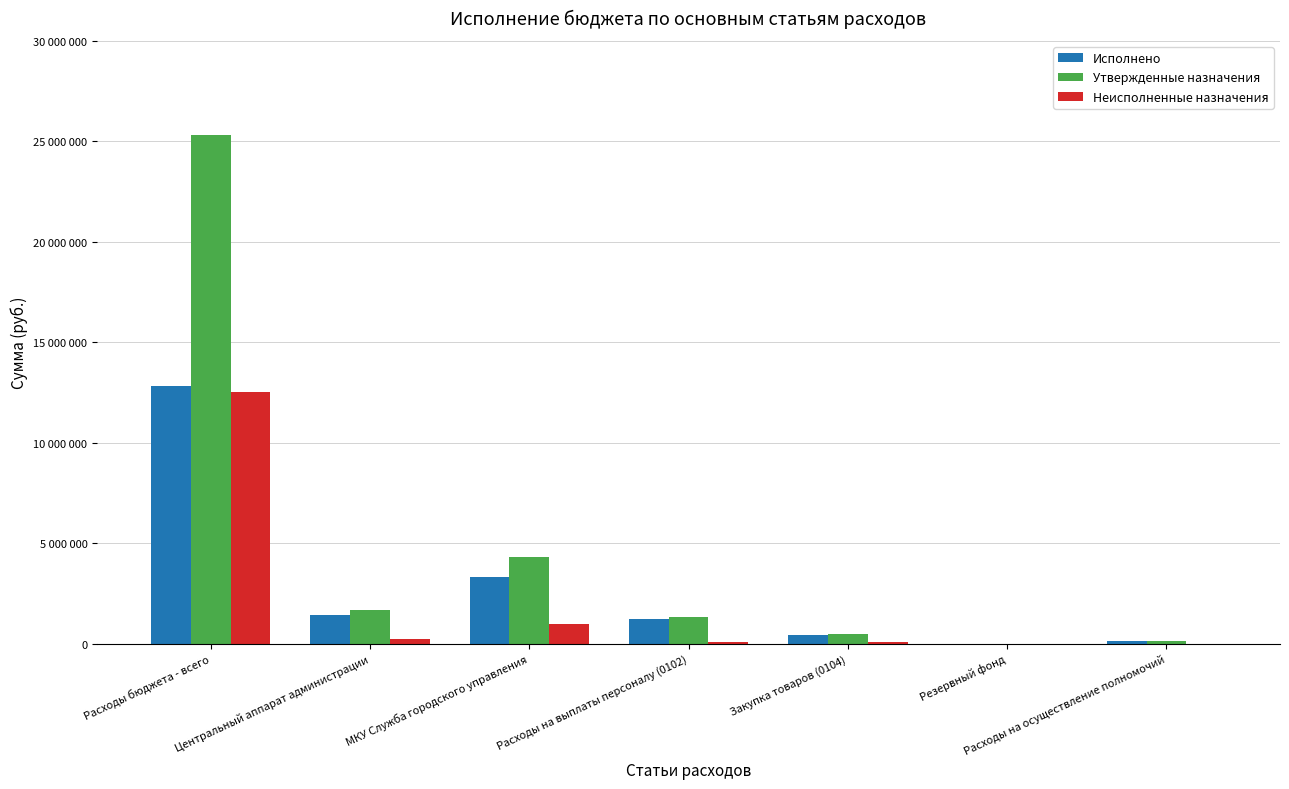

The Исполнено series shows 624943.1 at Закупка товаров (0104). True or false?

False